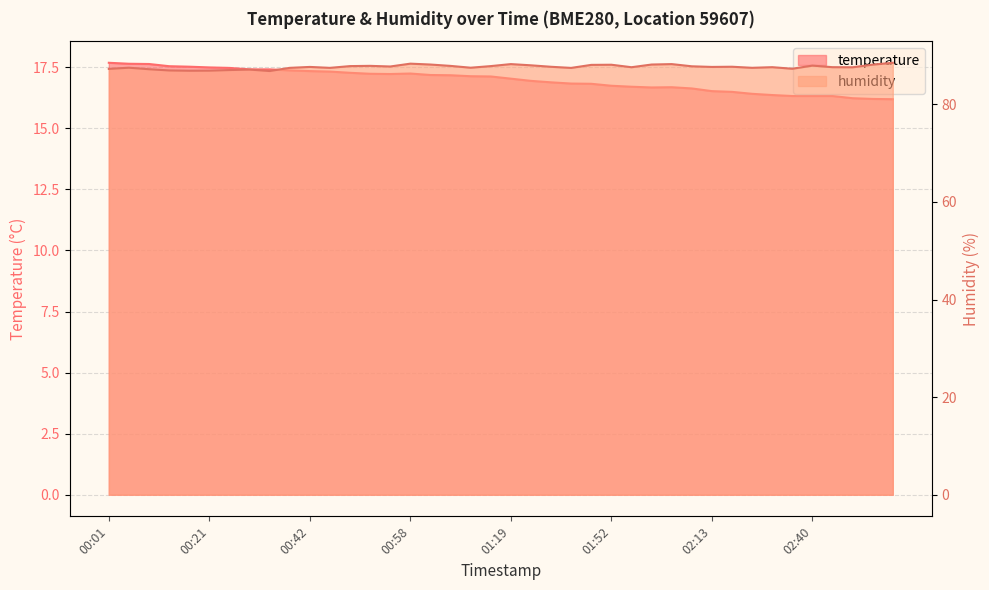

What is the difference between the maximum and minimum values in the temperature series?

1.5